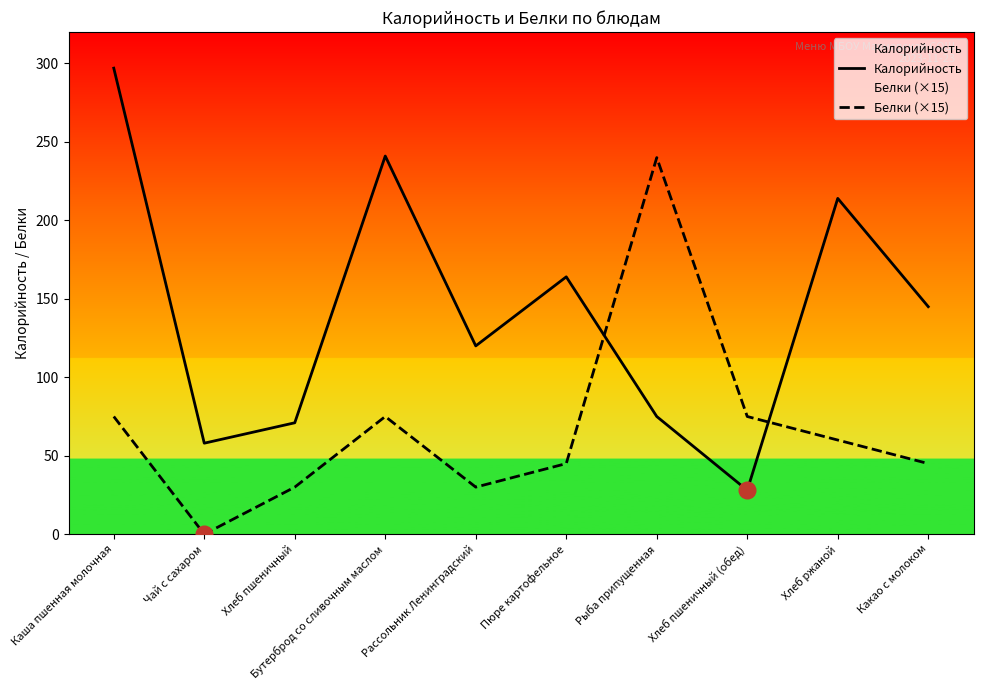

At which category is the sum across all series the highest?

Каша пшенная молочная